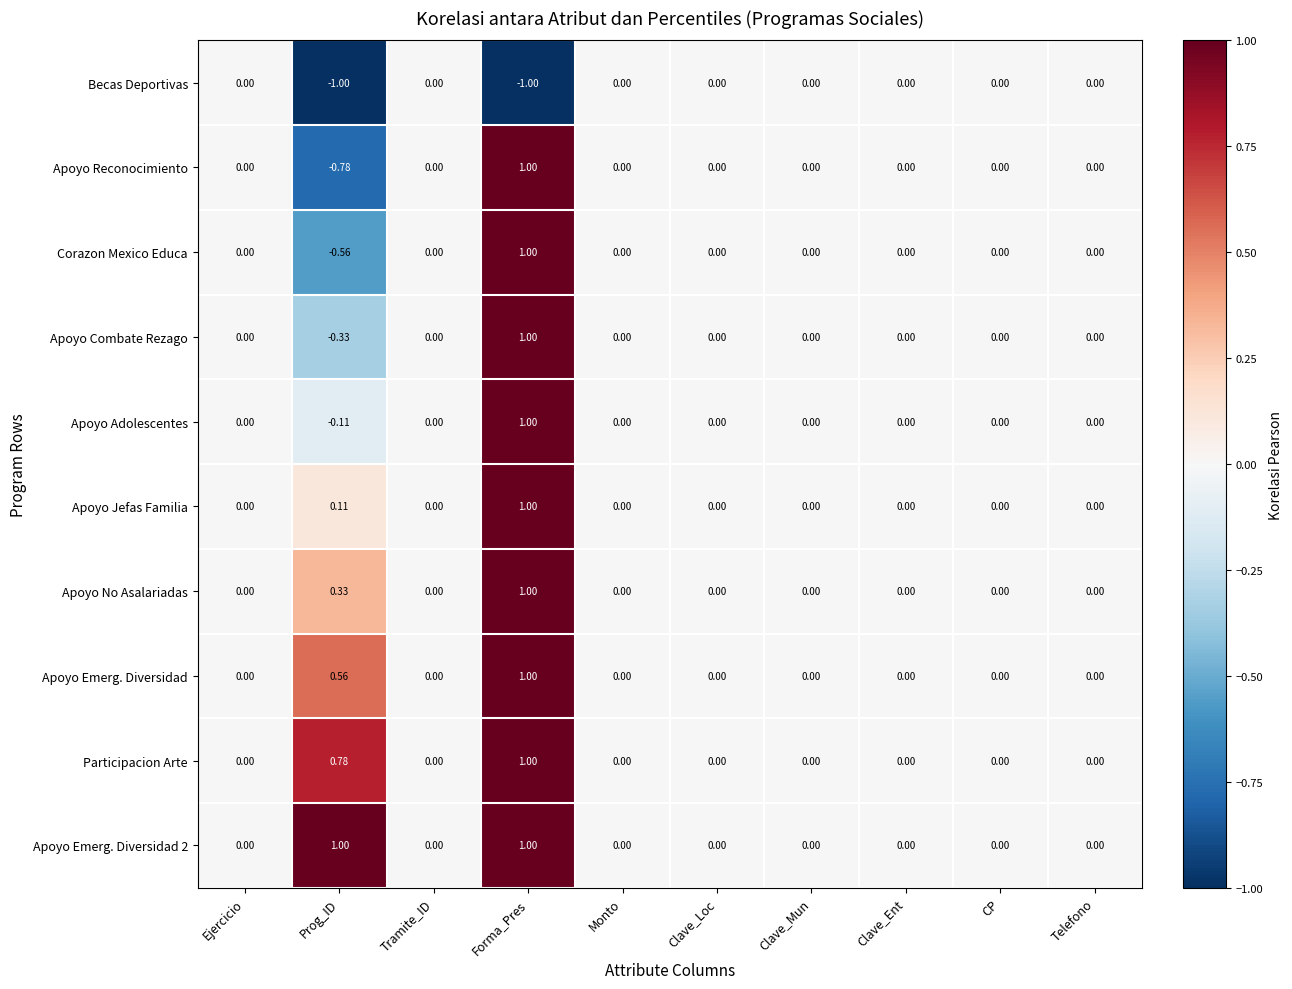

At which category is the sum across all series the highest?

Forma_Pres